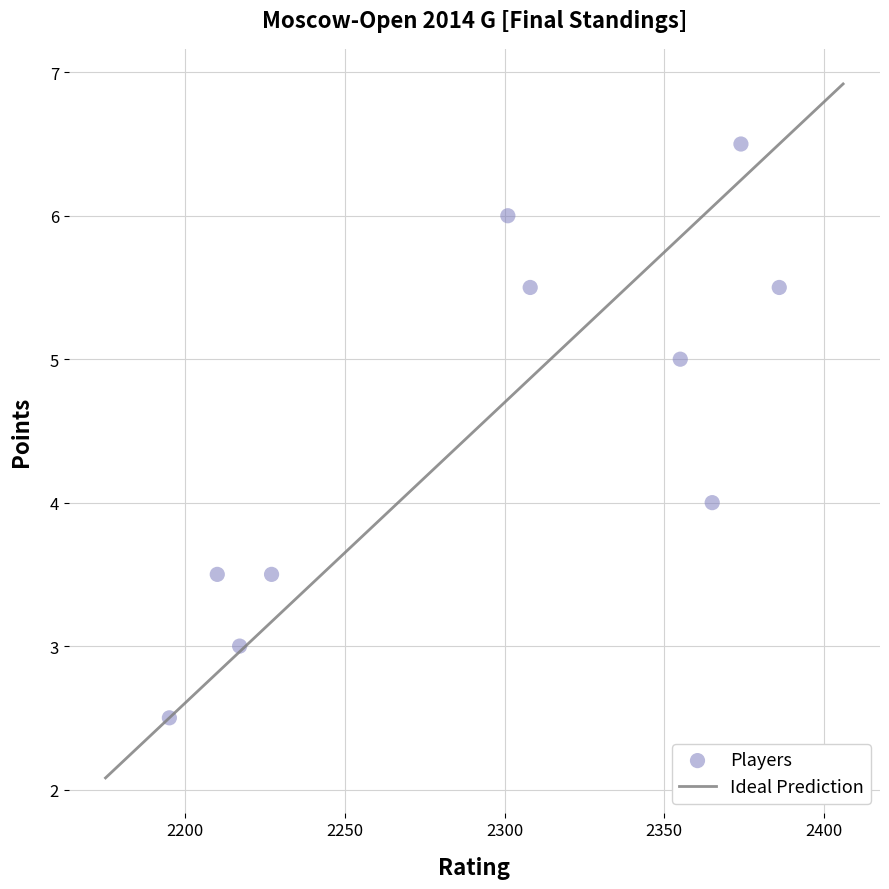

What is the average Y value?

4.5